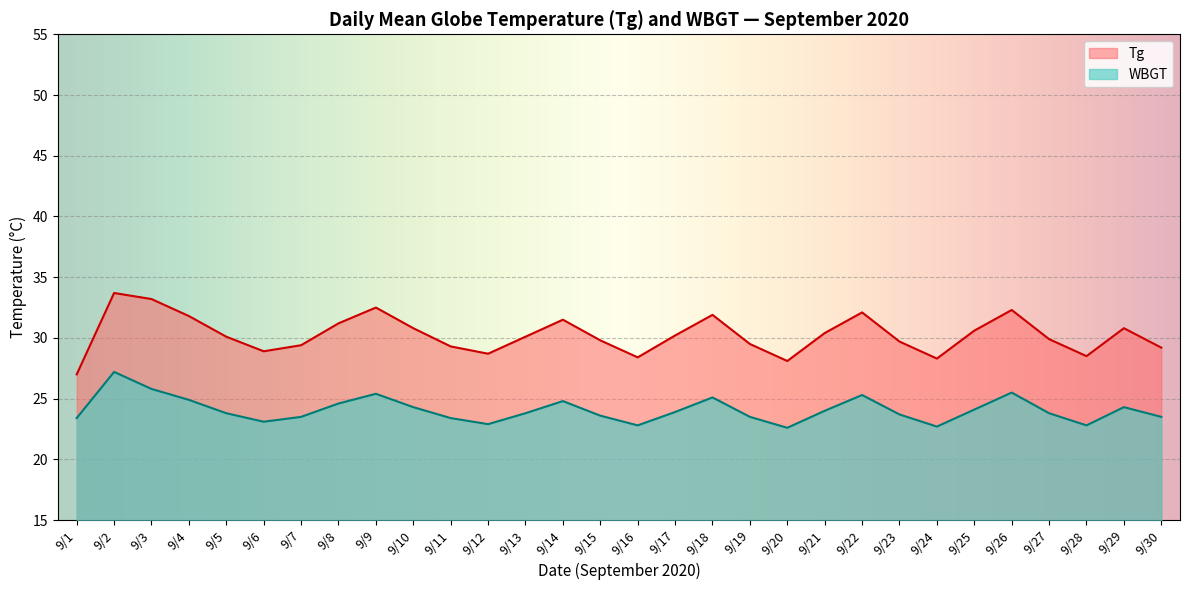

What are all the series names shown in the legend?

Tg, WBGT